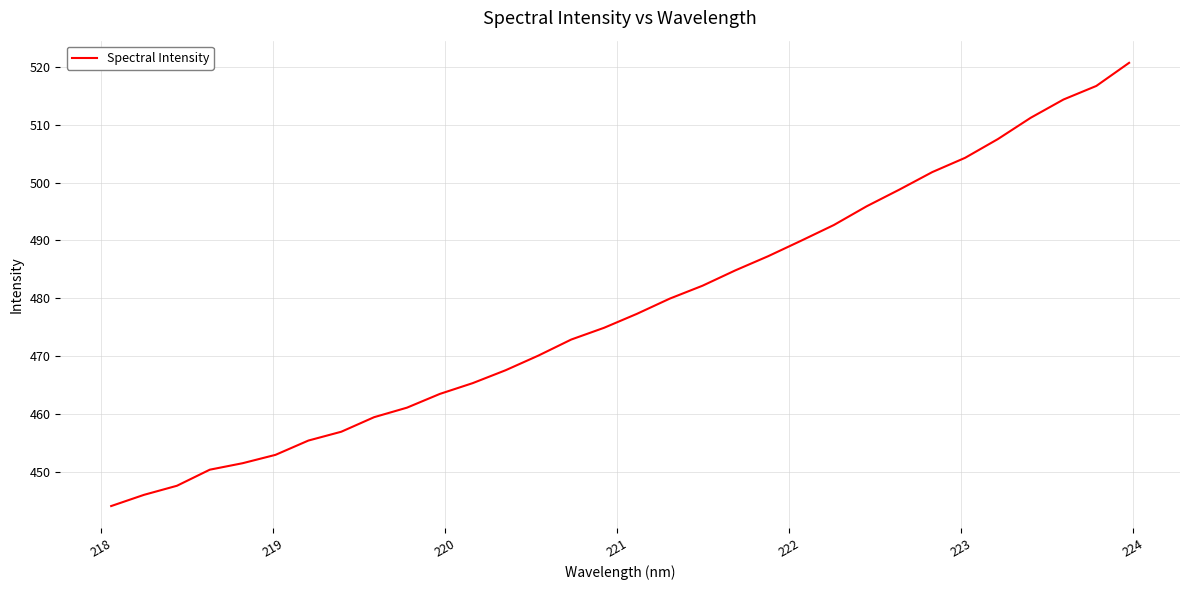

Does the chart display data point markers on the line(s)?

No